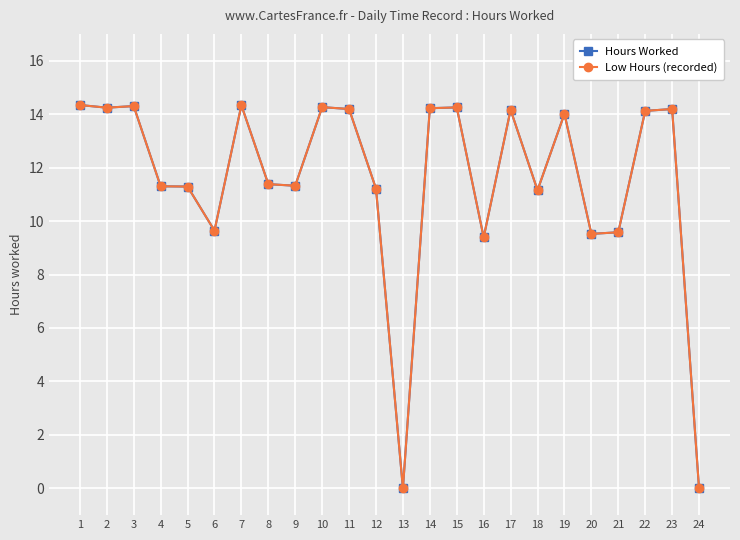

Which series has the largest total across all categories?

Hours Worked